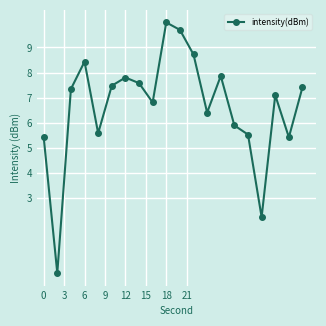

What is the value of the 19th point from the left?

5.4